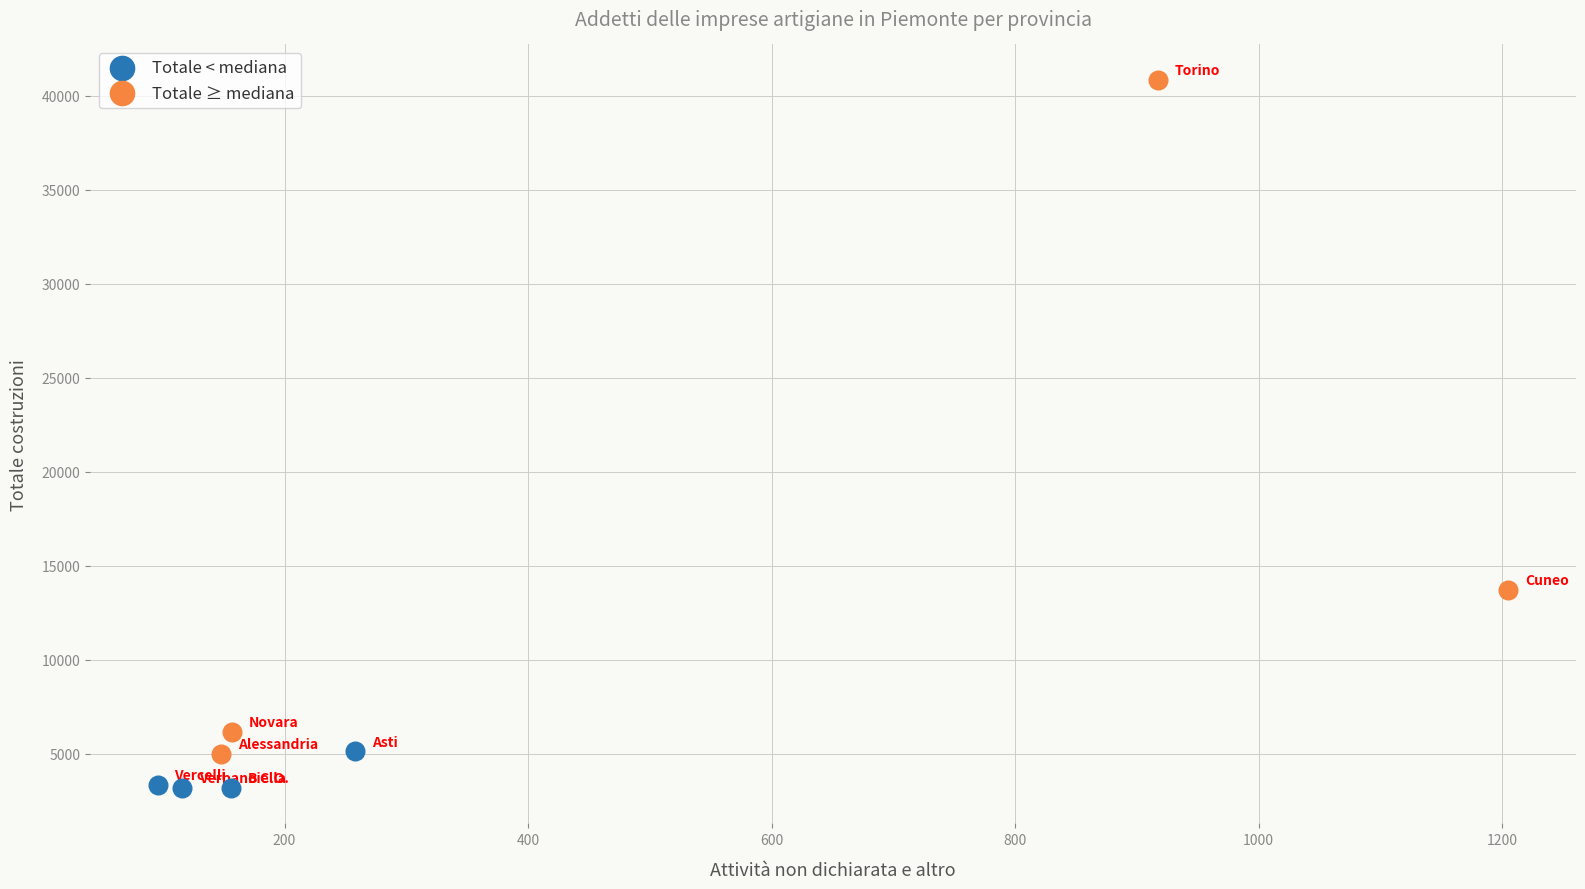

Which series has the largest Y range (max minus min)?

Totale ≥ mediana